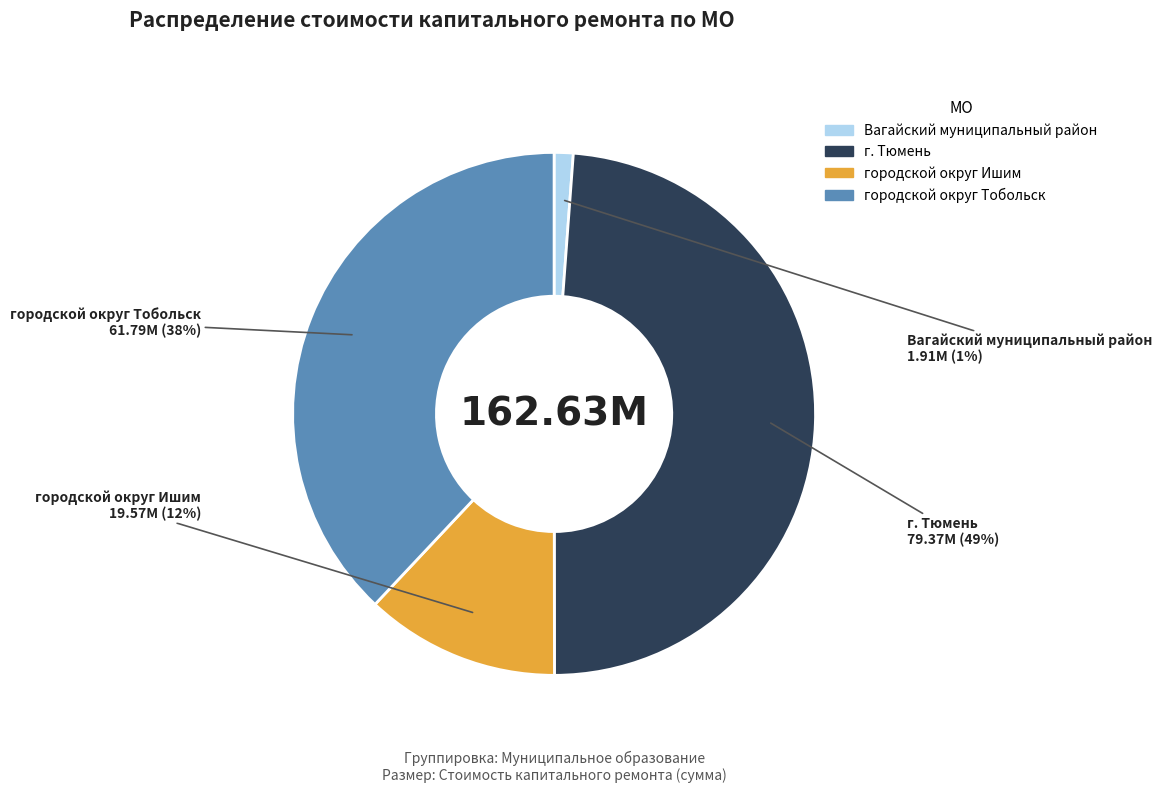

Is it true that городской округ Ишим is 7% of the pie?

False